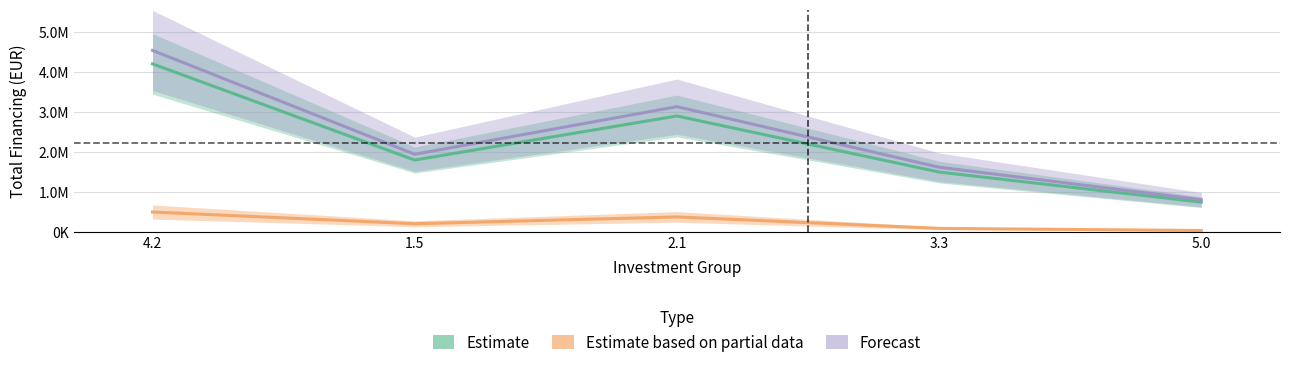

The Forecast series shows 1944000.0 at 1.5. True or false?

True